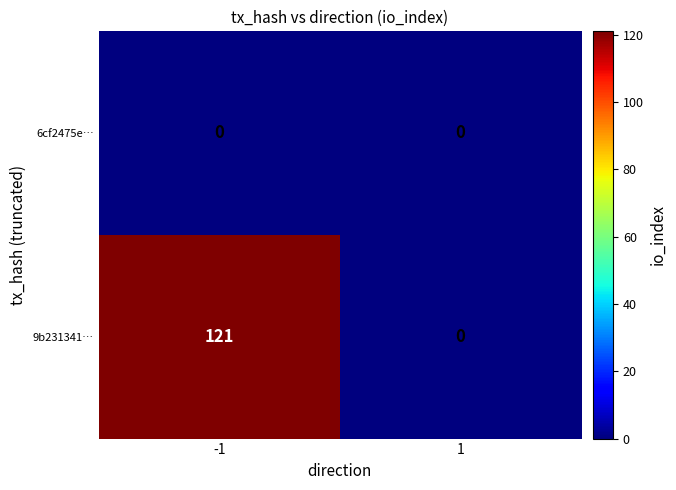

How many data points does each series have?

2